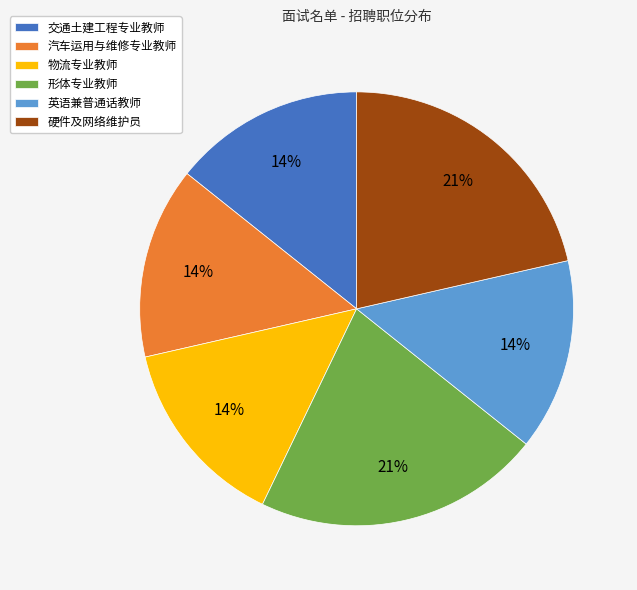

To the nearest percent, what is the difference between the 交通土建工程专业教师 and 硬件及网络维护员 slice percentages?

7%